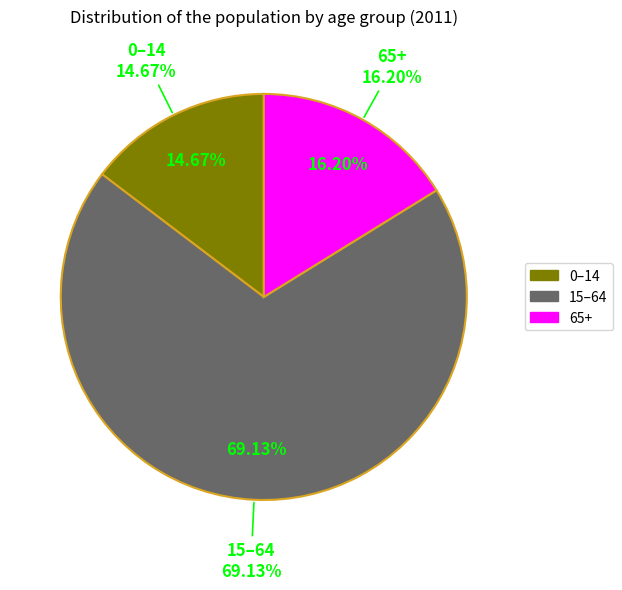

Which category accounts for the majority?

15–64